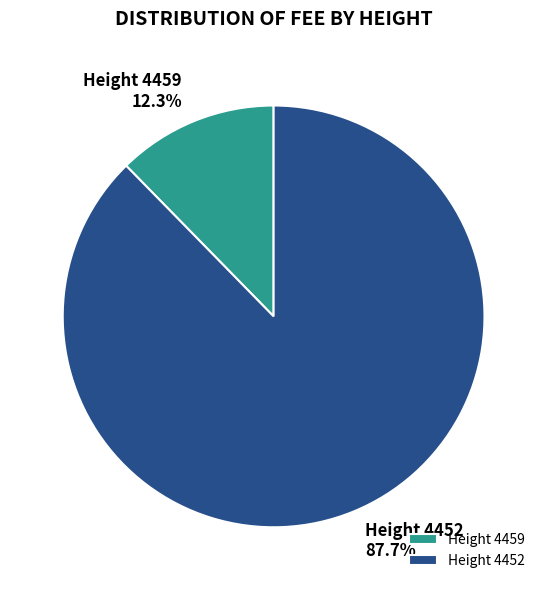

Is there a majority slice in this chart?

Yes